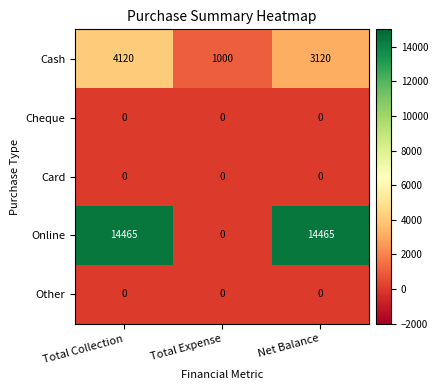

List the labels in order of Cash value, smallest first.

Total Expense, Net Balance, Total Collection